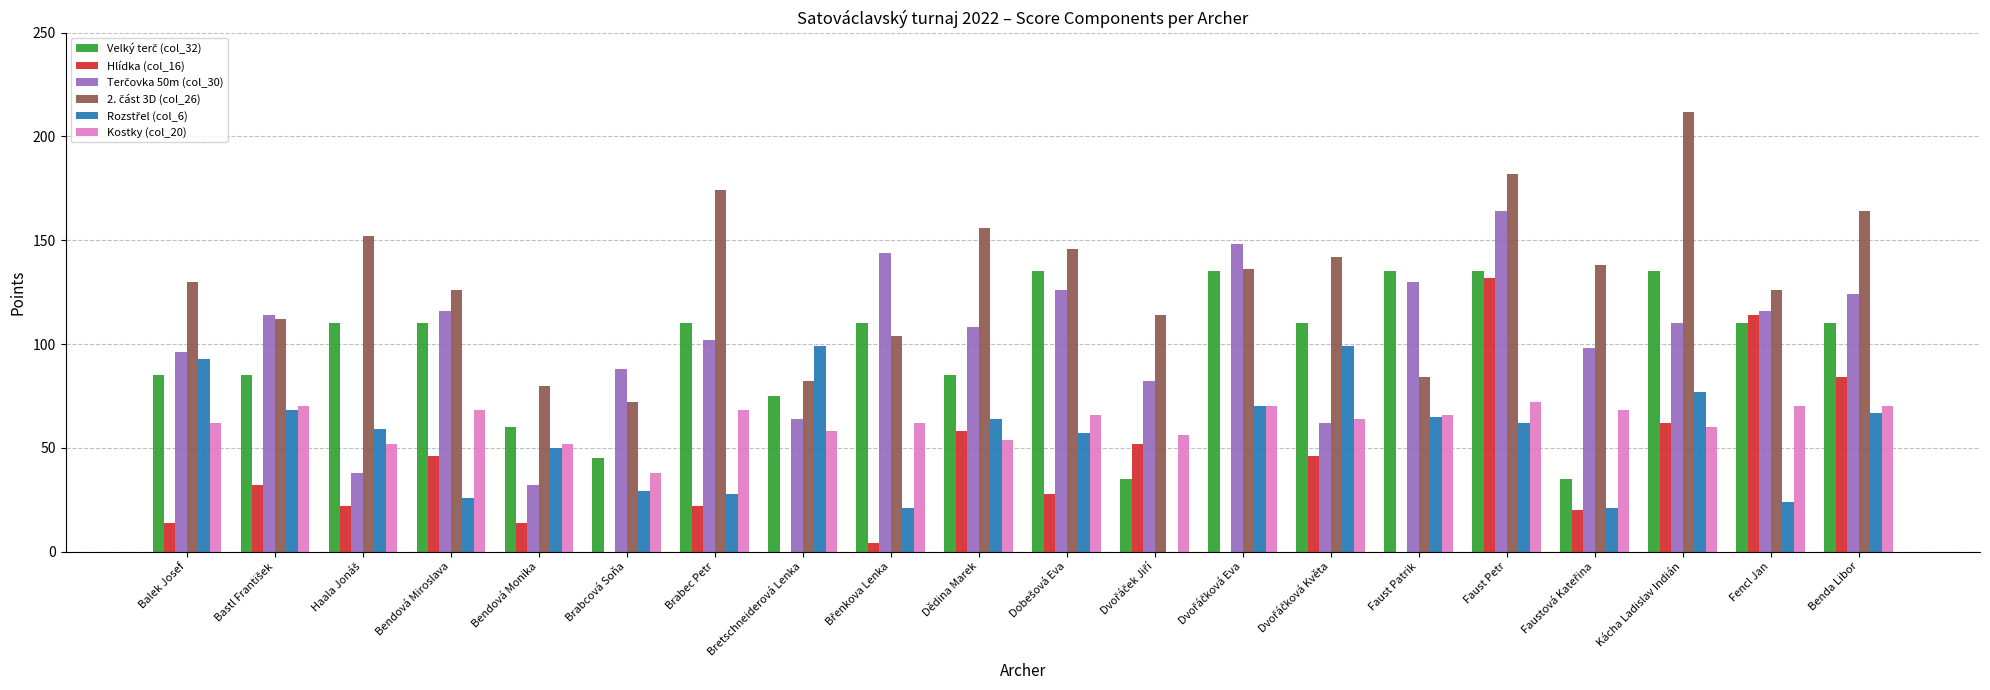

At which category is the sum across all series the highest?

Faust Petr